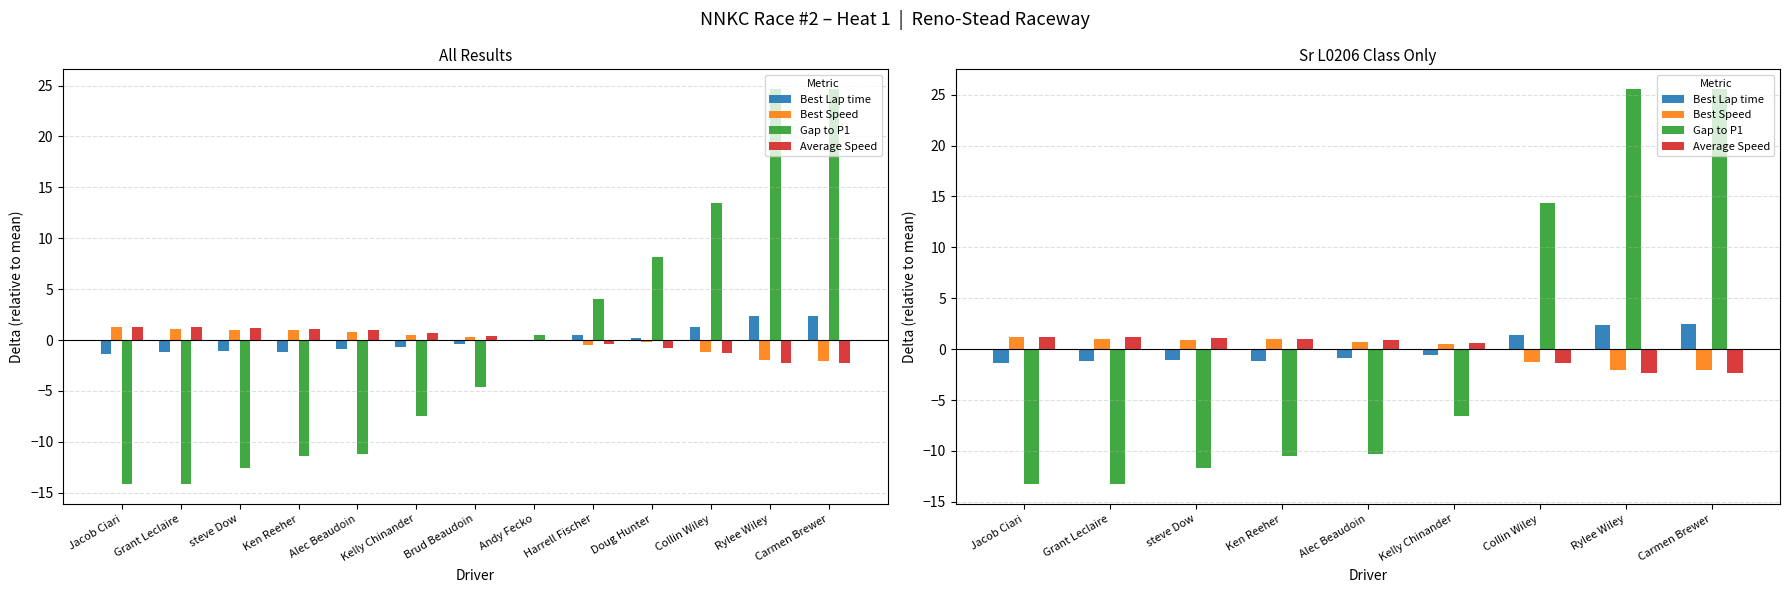

The Best Speed series shows -1.9 at Collin Wiley. True or false?

False